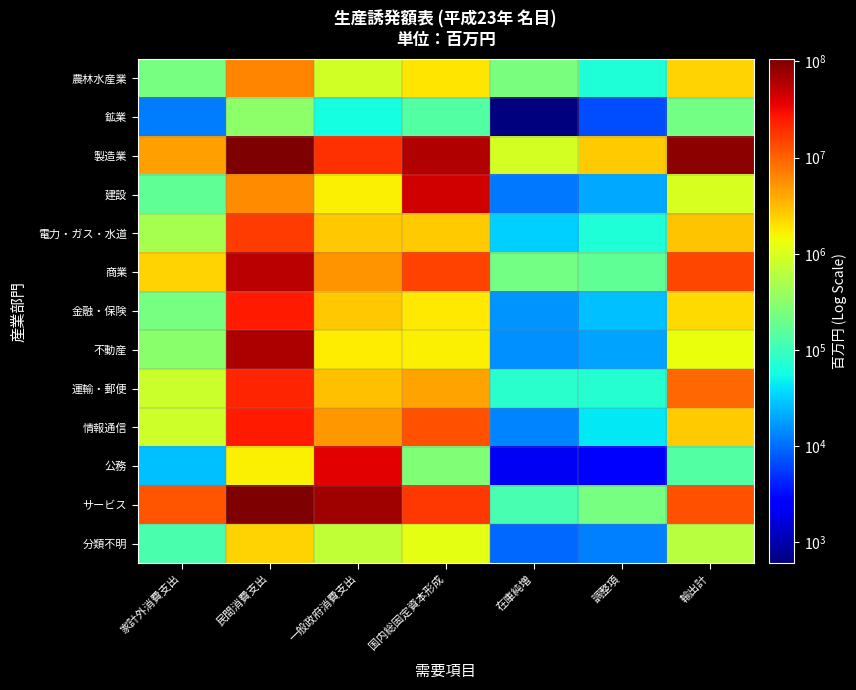

Which has a higher value, 民間消費支出 or 家計外消費支出?

民間消費支出